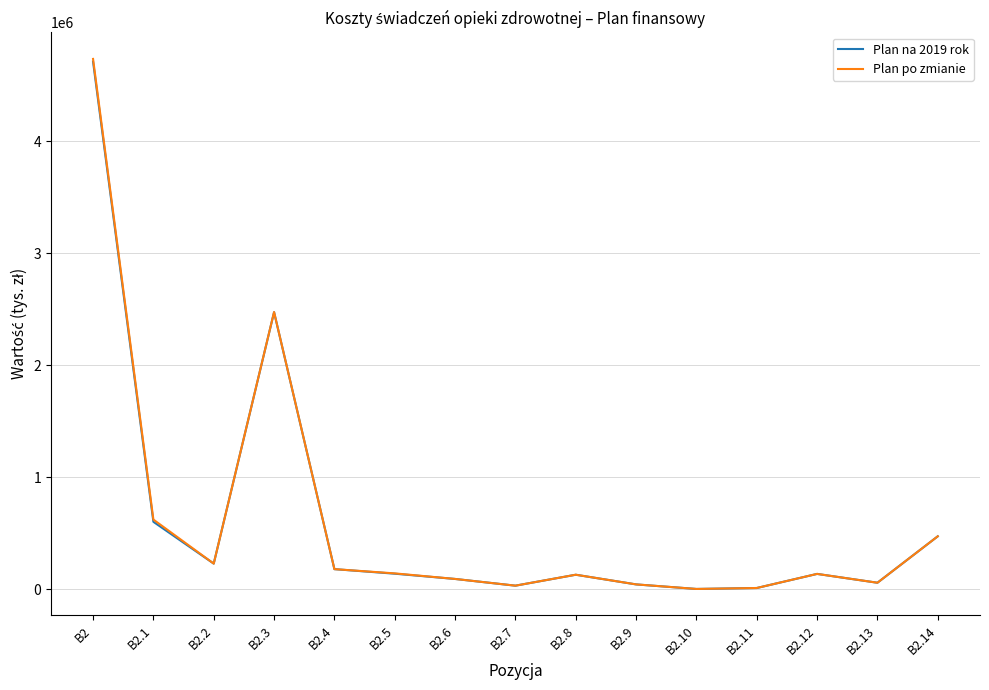

Where does the Plan po zmianie series first go above 137922?

B2